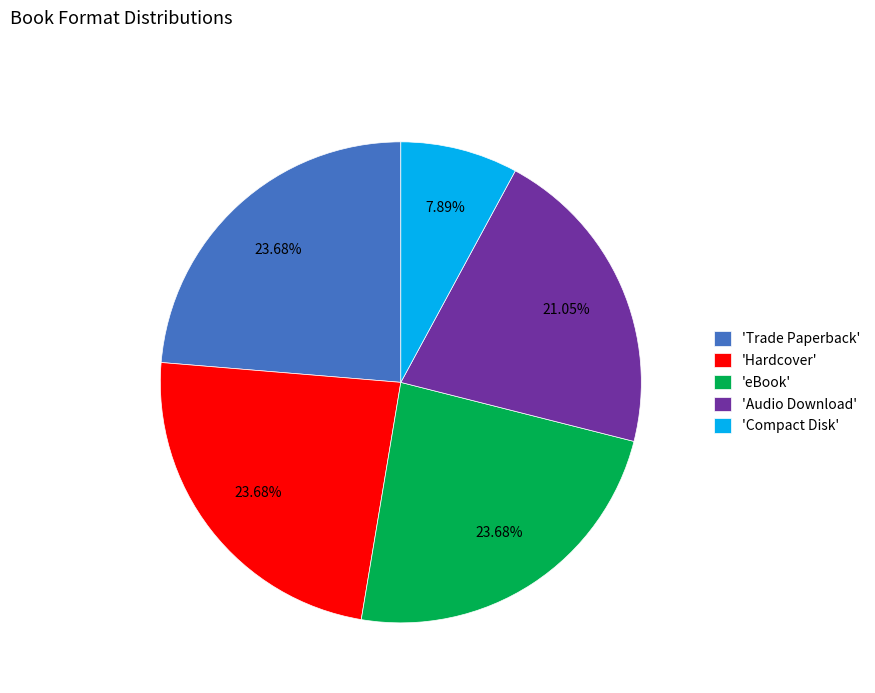

Does any single category account for the majority?

No